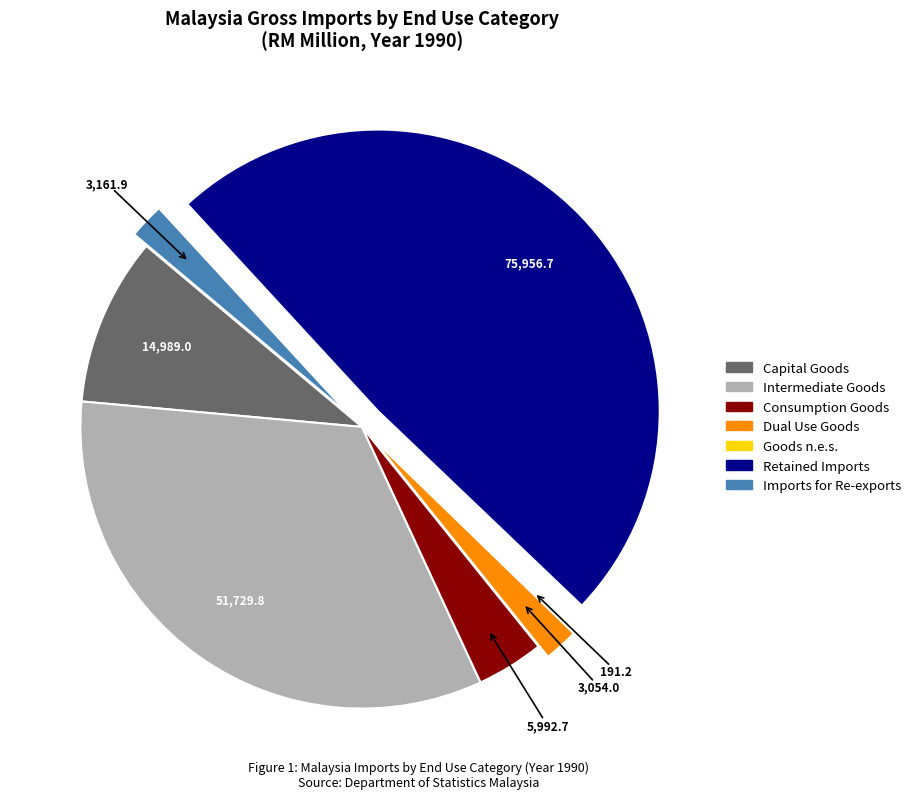

Does any single category account for the majority?

No